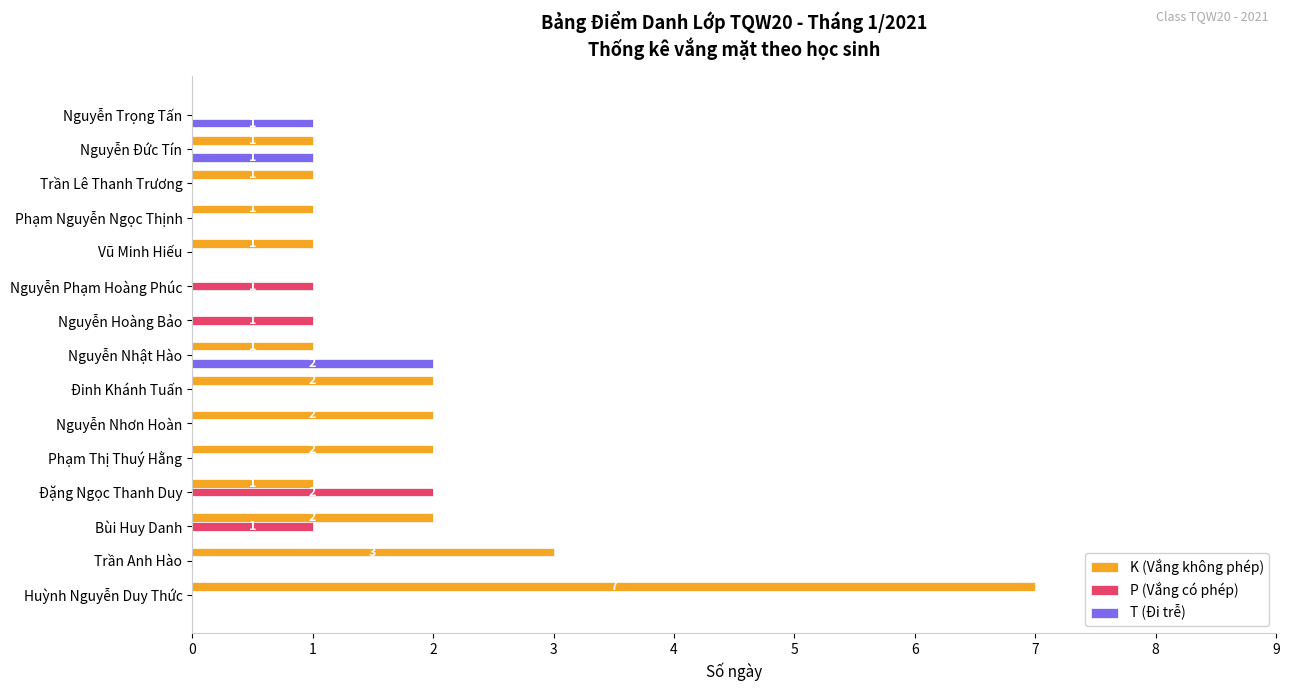

At which category is the sum across all series the highest?

Huỳnh Nguyễn Duy Thức